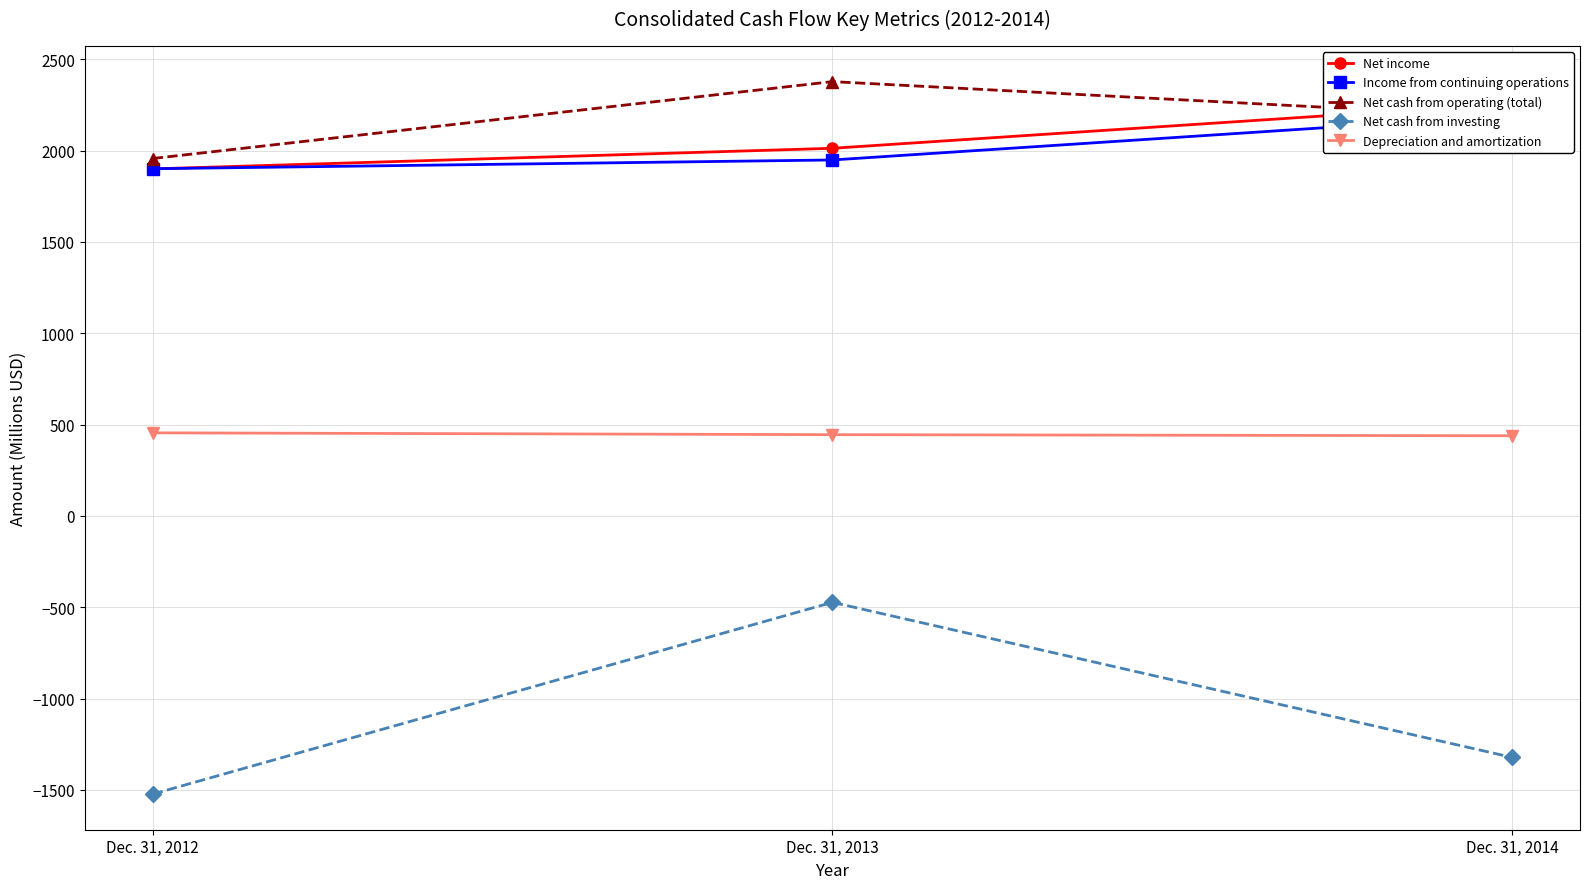

Where does the Net cash from operating (total) series first go above 2184?

Dec. 31, 2013